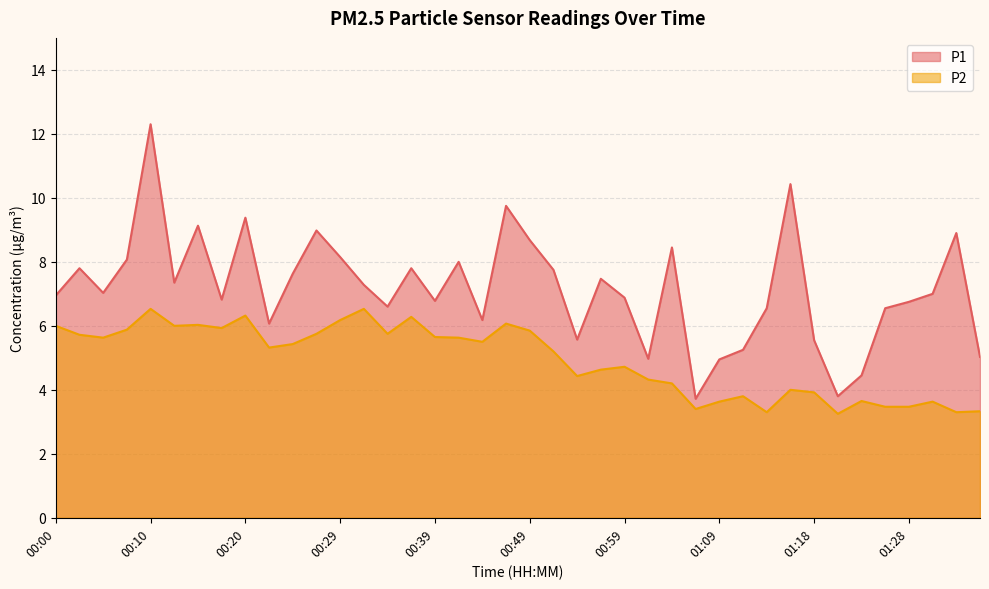

What are all the series names shown in the legend?

P1, P2